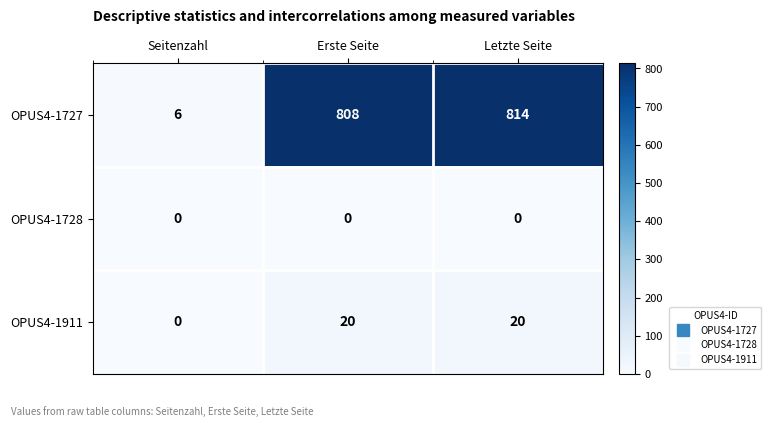

Reading right to left, extract all data points from this chart.

OPUS4-1727: Letzte Seite=814	Erste Seite=808	Seitenzahl=6
OPUS4-1728: Letzte Seite=0	Erste Seite=0	Seitenzahl=0
OPUS4-1911: Letzte Seite=20	Erste Seite=20	Seitenzahl=0